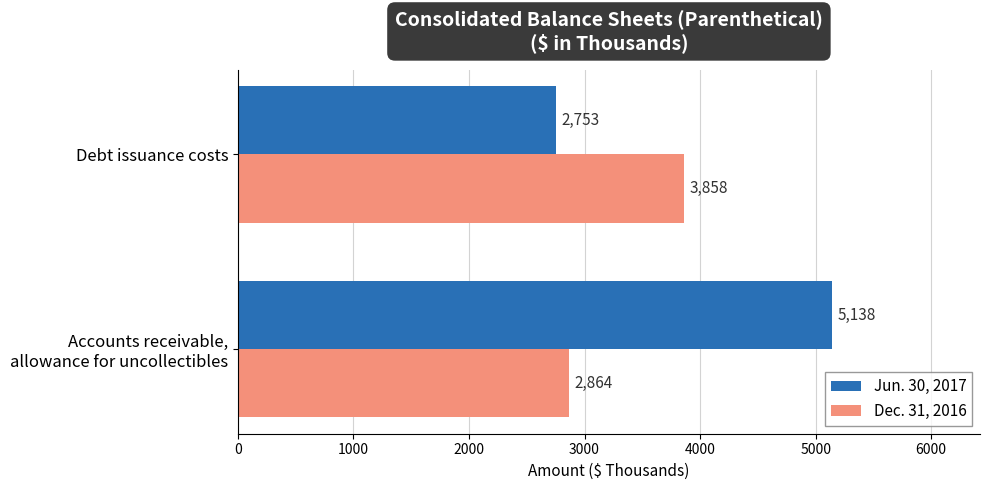

What is the smallest value displayed?

2753